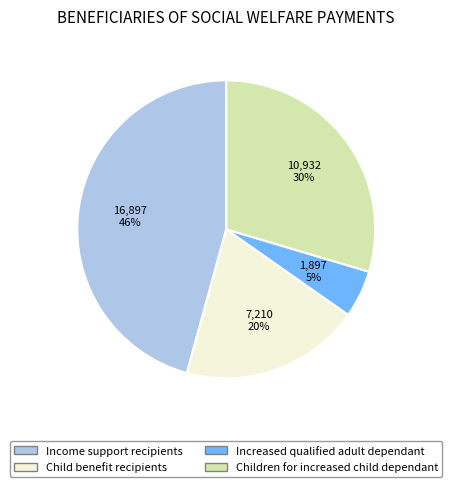

Count the number of slices in the pie.

4